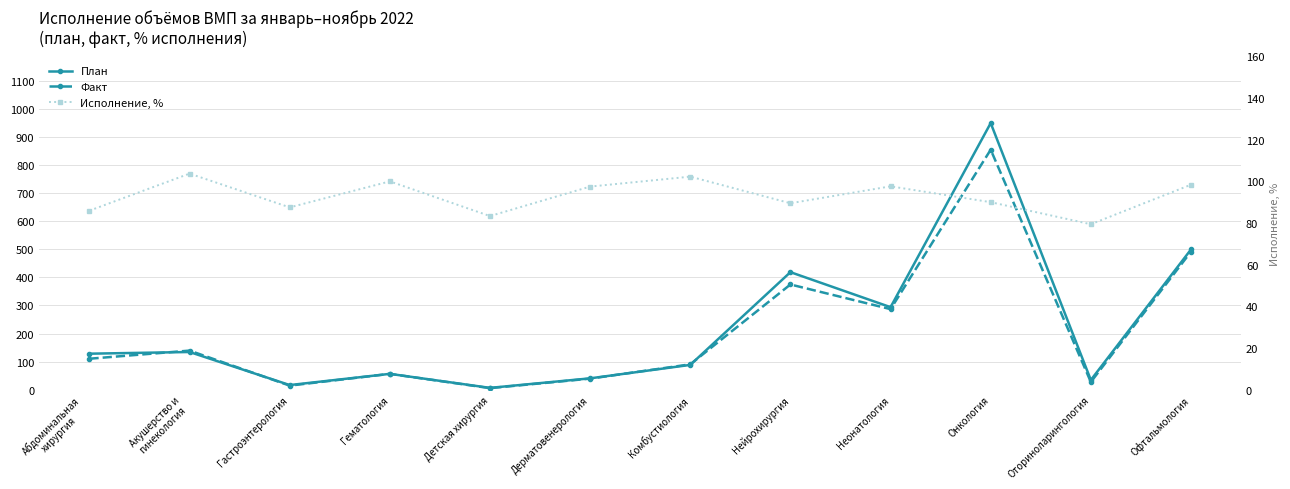

What is the label of the 6th point from the right?

Комбустиология